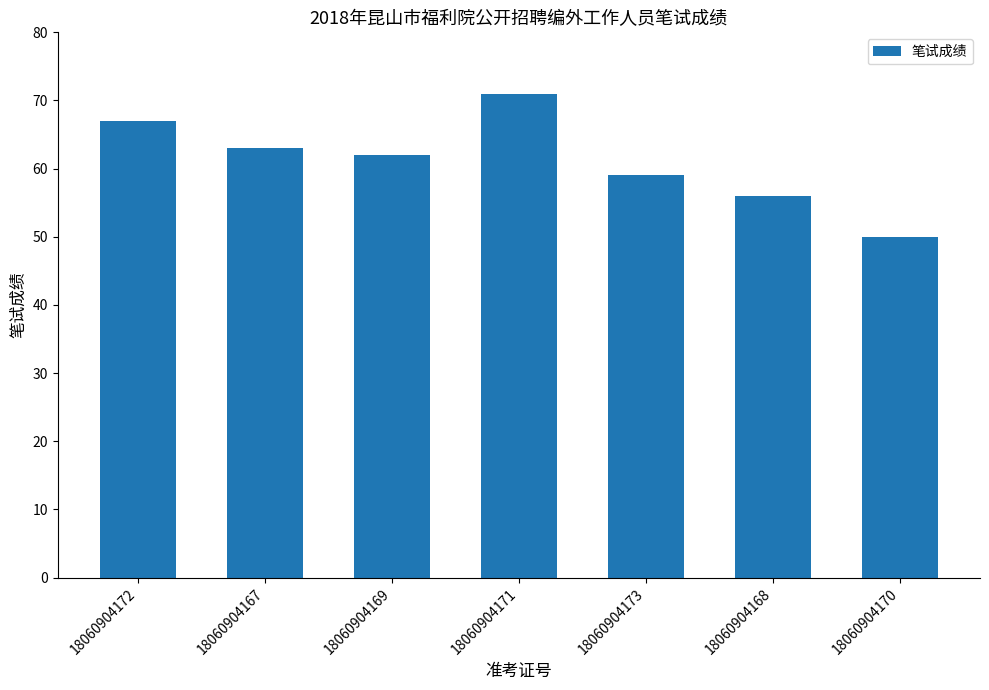

Reading right to left, list all the values displayed in this chart.

50	56	59	71	62	63	67